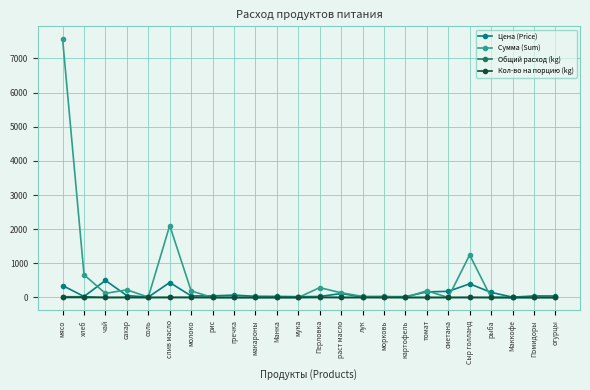

Which series has the largest total across all categories?

Сумма (Sum)